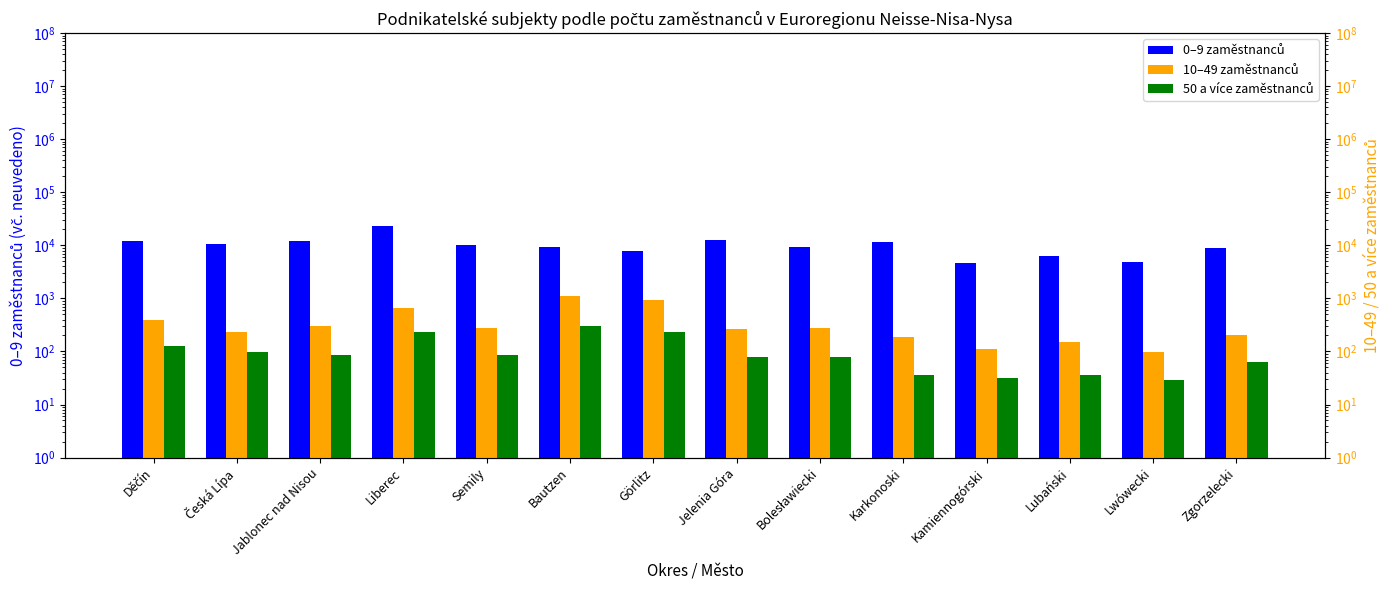

What is the total value across all series at Bolesławiecki?

9788